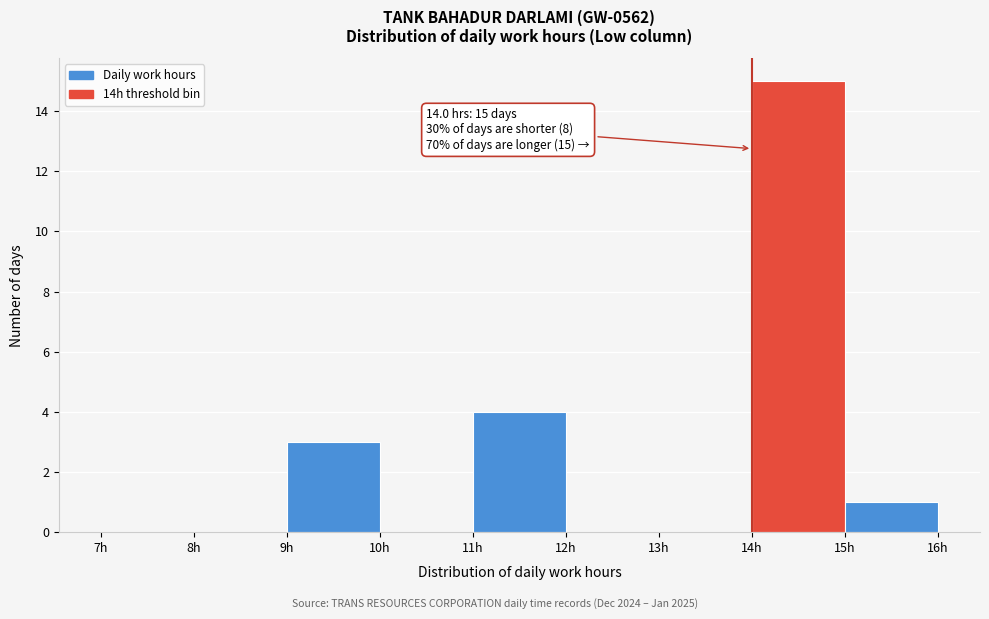

Over which range of the x-axis is the bar tallest?

14 to 15